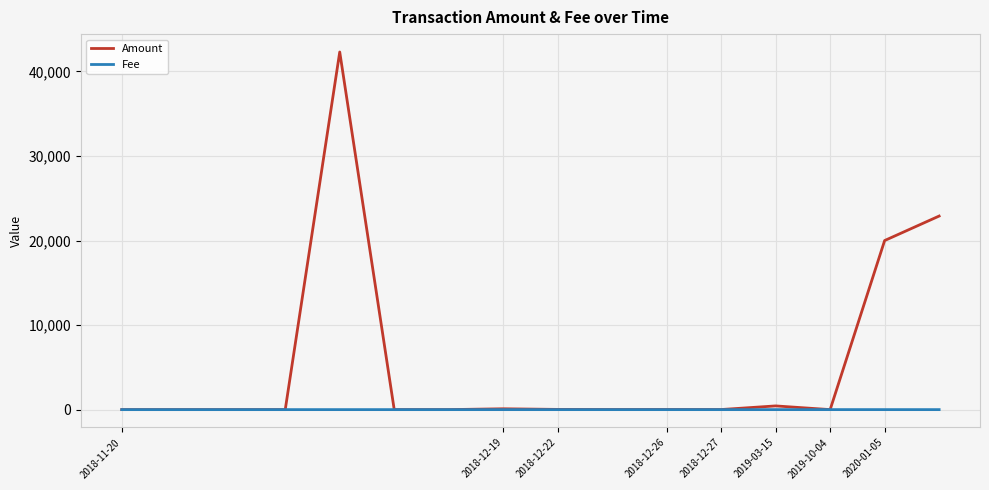

List the series in order of their overall mean, highest first.

Amount, Fee